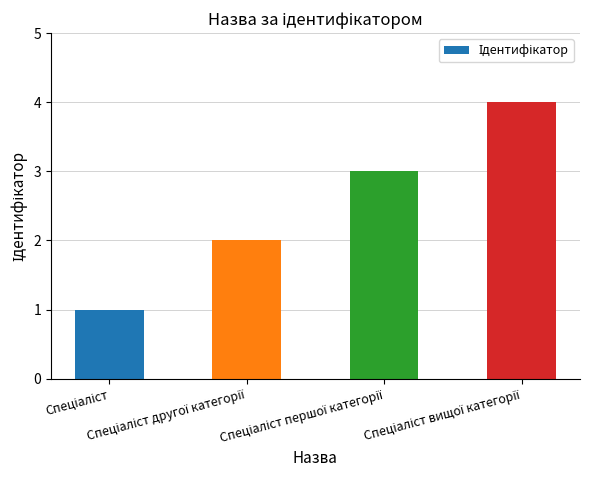

What is the difference between the second highest and second lowest values?

1